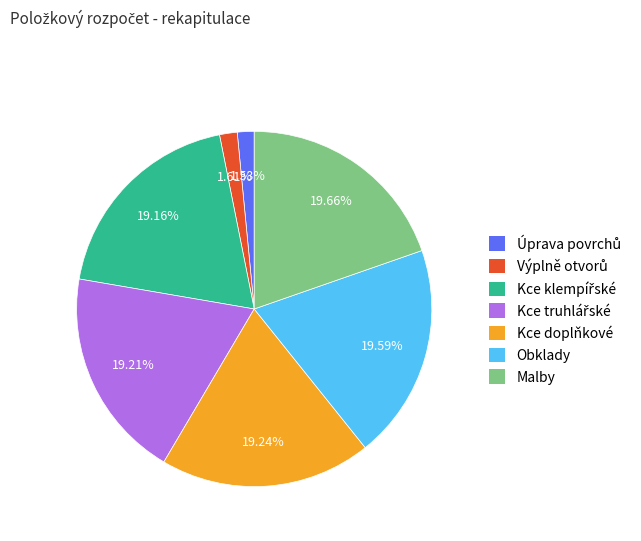

Is there a majority slice in this chart?

No